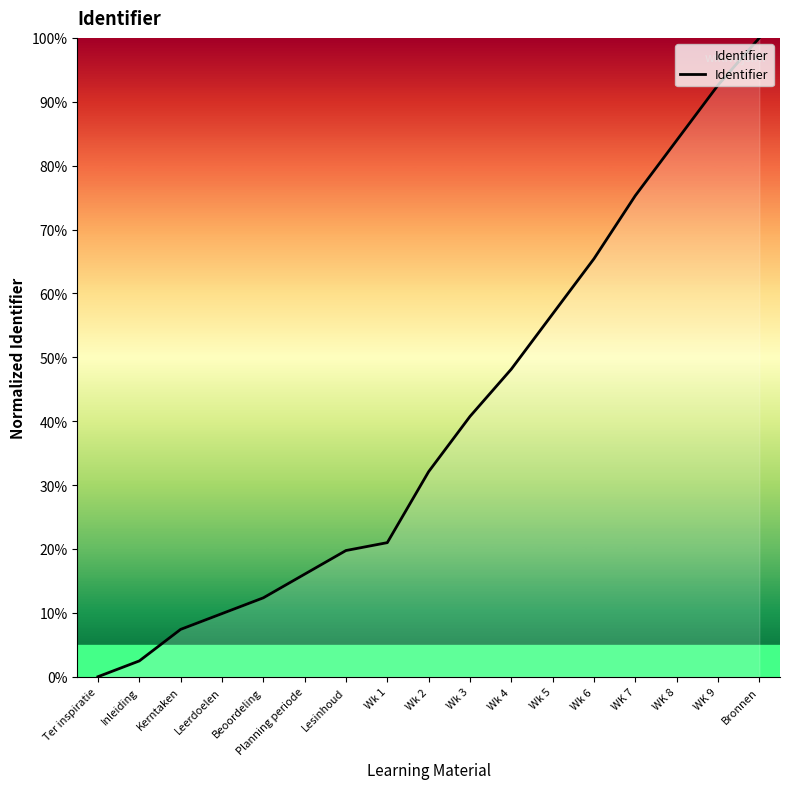

Reading left to right, what are all the values shown in this chart?

Ter inspiratie=0.0	Inleiding=2.5	Kerntaken=7.4	Leerdoelen=9.9	Beoordeling=12.3	Planning periode=16.0	Lesinhoud=19.8	Wk 1=21.0	Wk 2=32.1	Wk 3=40.7	Wk 4=48.1	Wk 5=56.8	Wk 6=65.4	WK 7=75.3	WK 8=84.0	WK 9=92.6	Bronnen=100.0